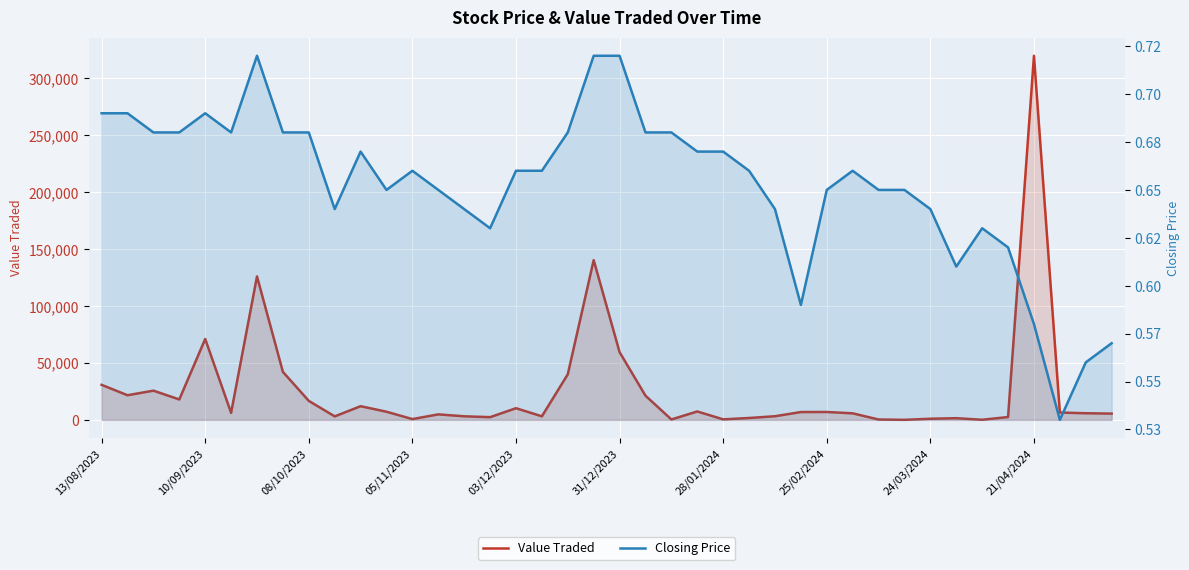

Where does the Value Traded series first go above 6442?

13/08/2023